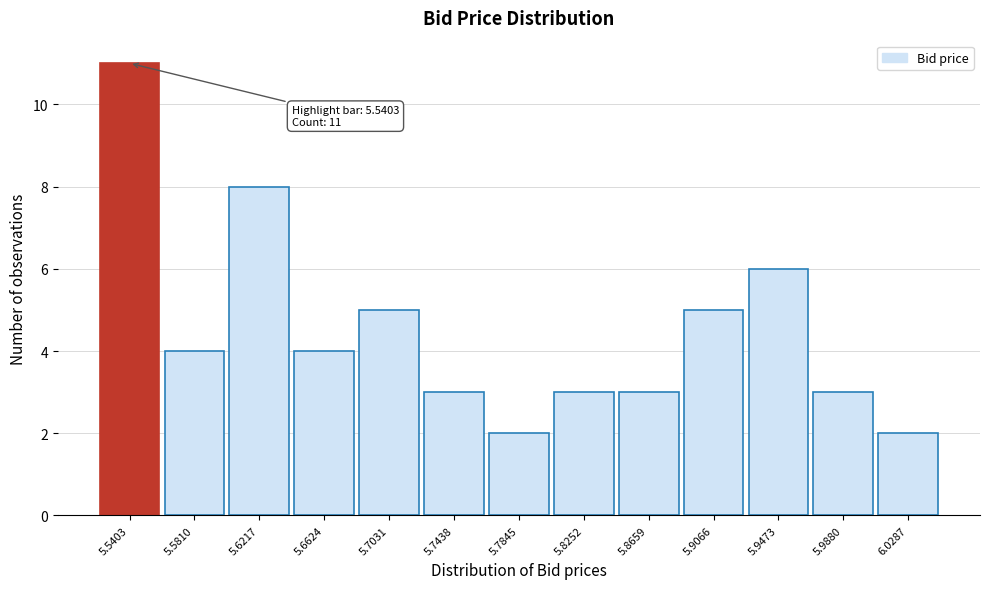

Which range on the x-axis has the tallest bar?

5.520 to 5.560